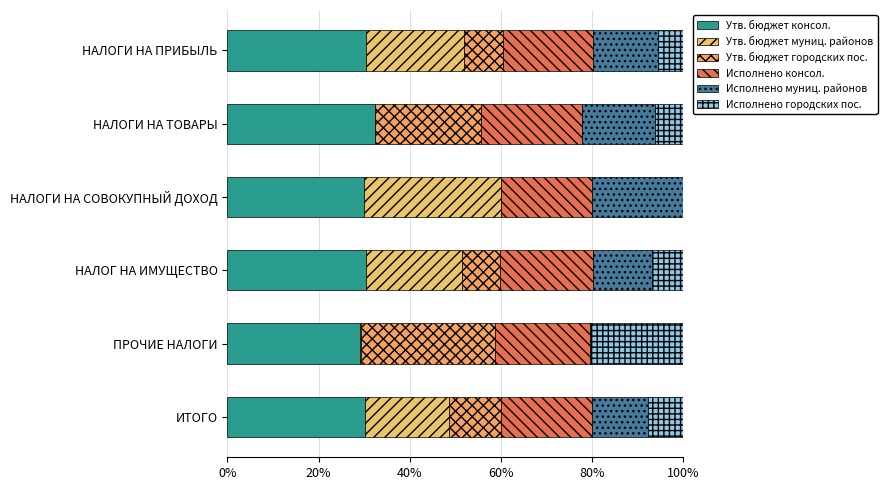

How many data points does each series have?

6